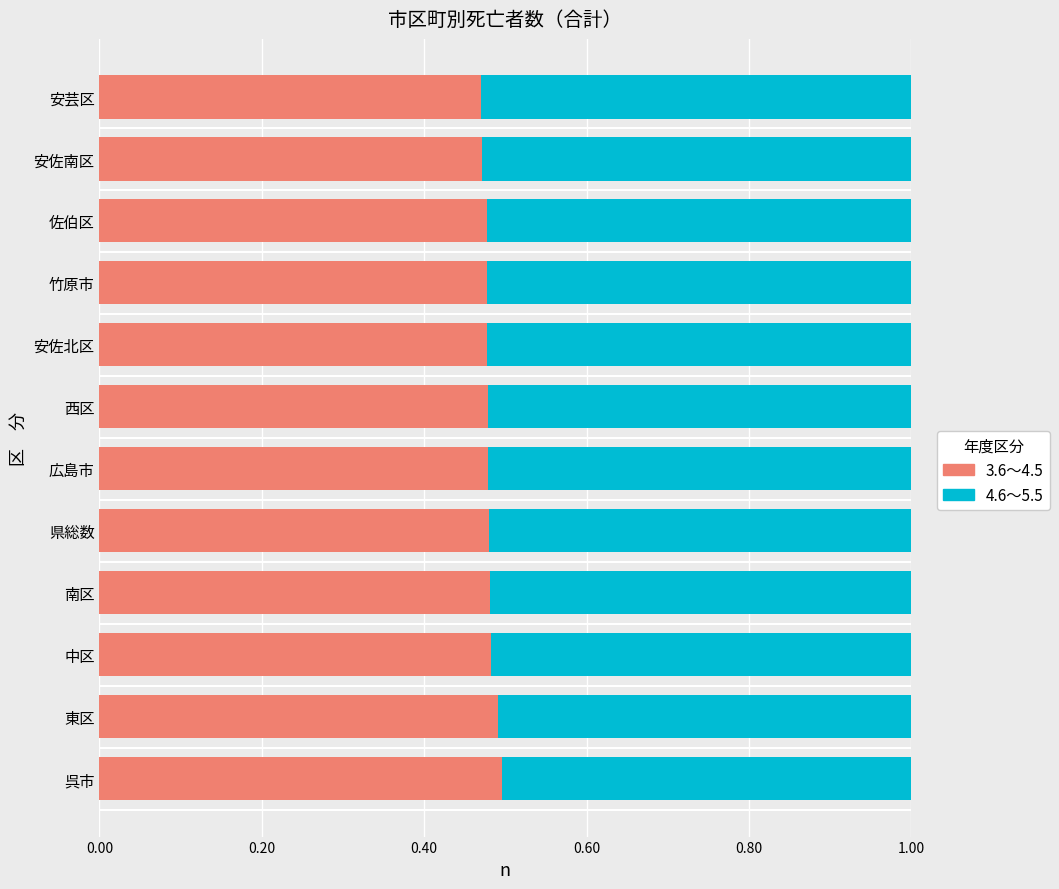

What is the total value across all series at 安佐南区?

1.0